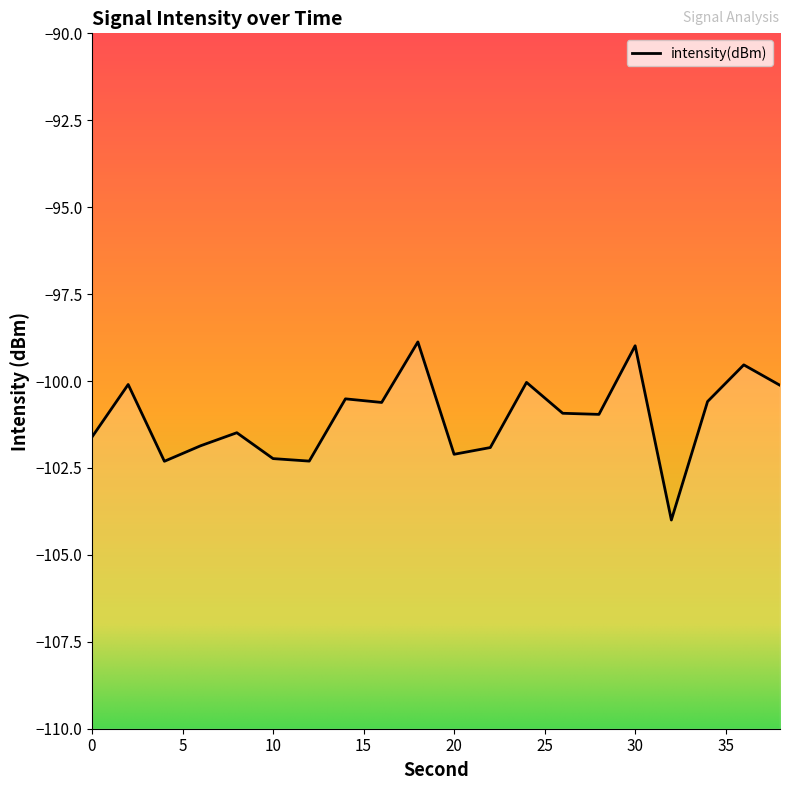

Rank the categories by value from lowest to highest.

32, 4, 12, 10, 20, 22, 6, 0, 8, 28, 26, 16, 34, 14, 38, 2, 24, 36, 30, 18